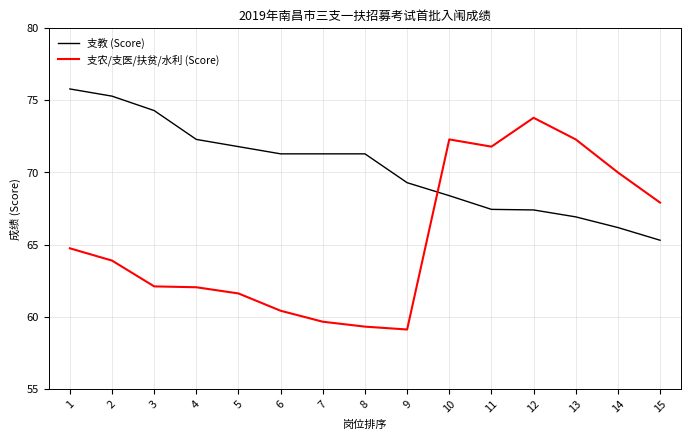

After their last crossing, which series has the higher values: 支教 (Score) or 支农/支医/扶贫/水利 (Score)?

支农/支医/扶贫/水利 (Score)